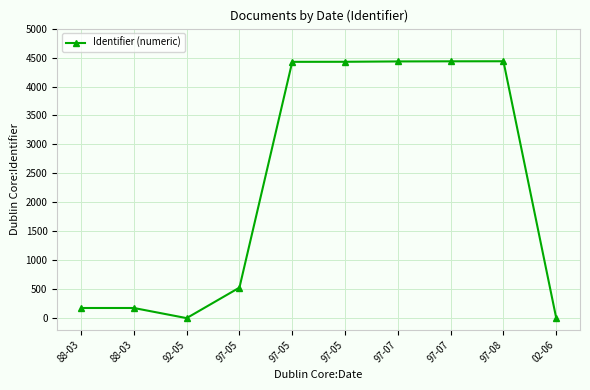

Is it true that the value at 97-08 is 6035?

False